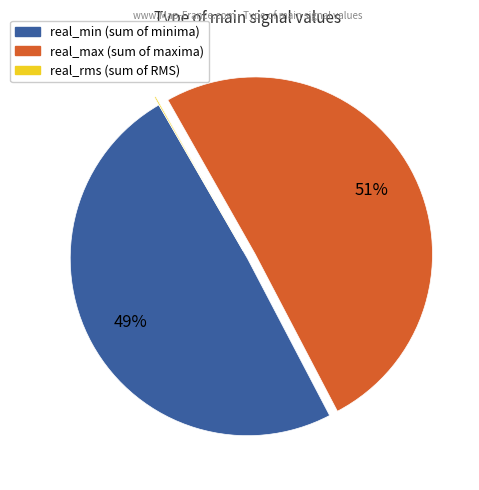

What is the ratio of the value at real_min to the value at real_max?

1.0